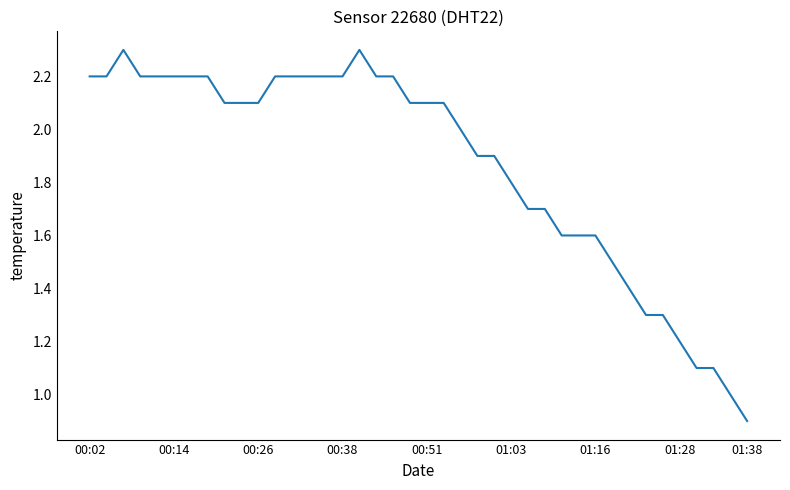

What is the difference between the maximum and minimum values?

1.4